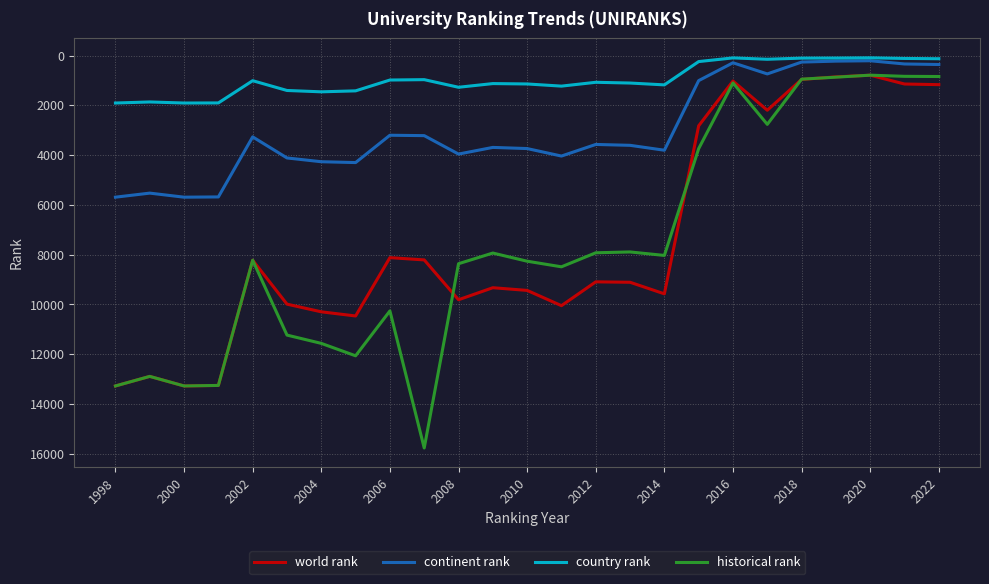

True or false: country rank and world rank cross at least once.

False